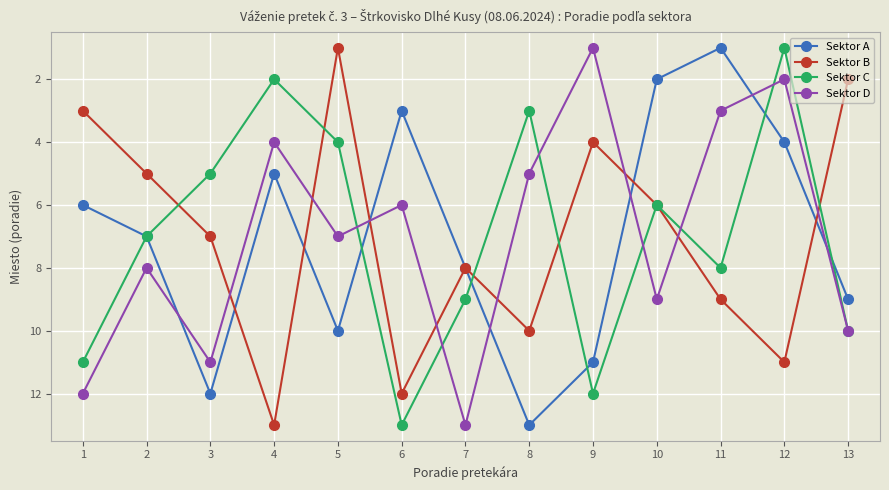

Is it true that Sektor B equals 2 at 3?

False